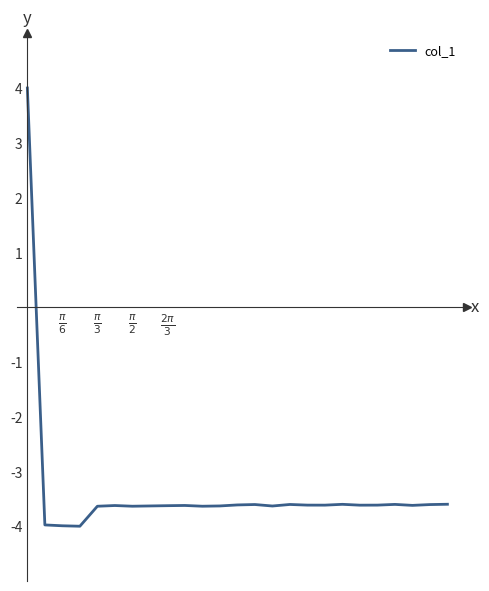

How many lines are shown in the chart?

1